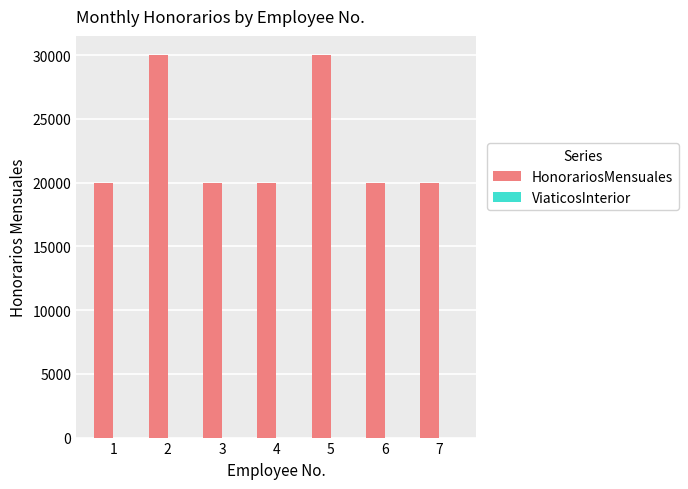

Is it true that the value at 6 is 10657?

False